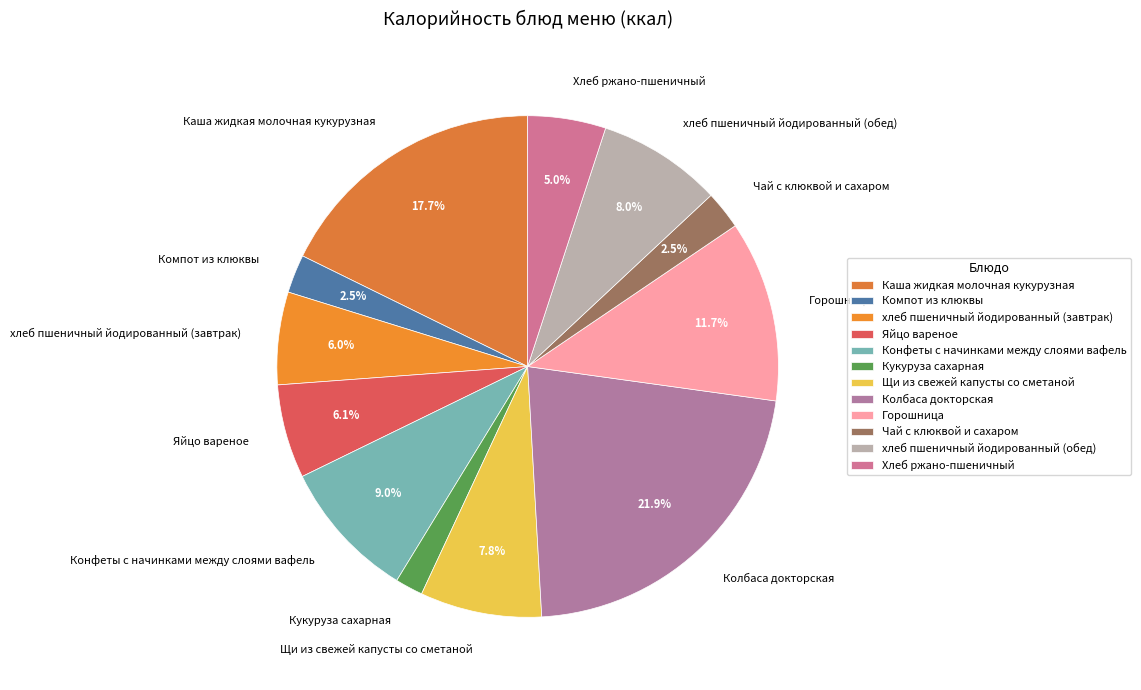

What portion of the pie excludes Горошница?

88.3%